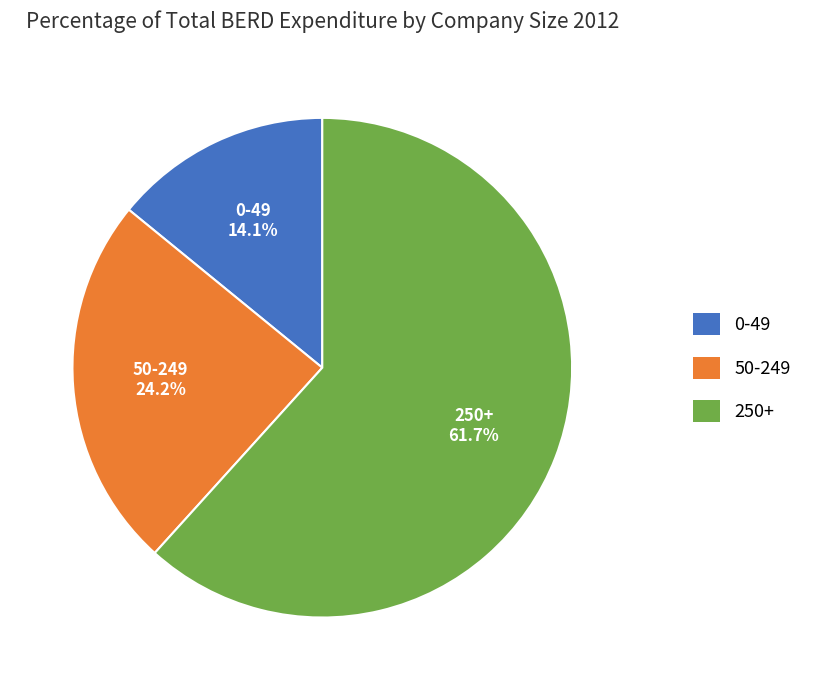

Rank the categories by value from lowest to highest.

0-49, 50-249, 250+